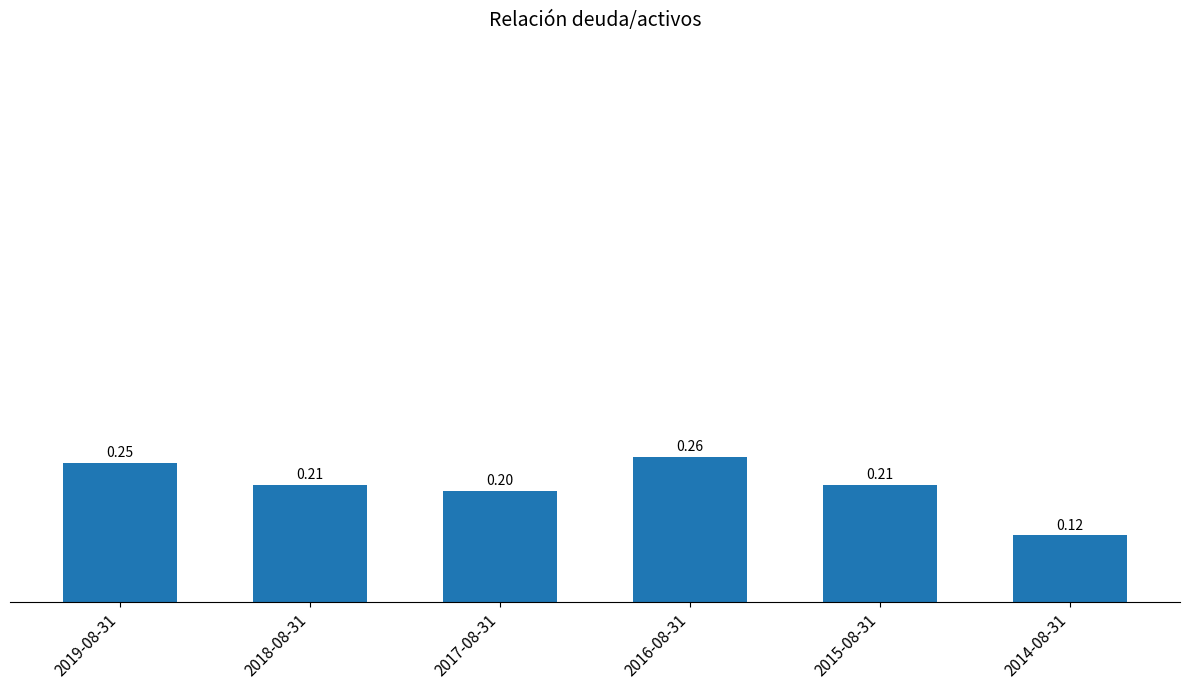

What is the approximate value at 2015-08-31?

0.2